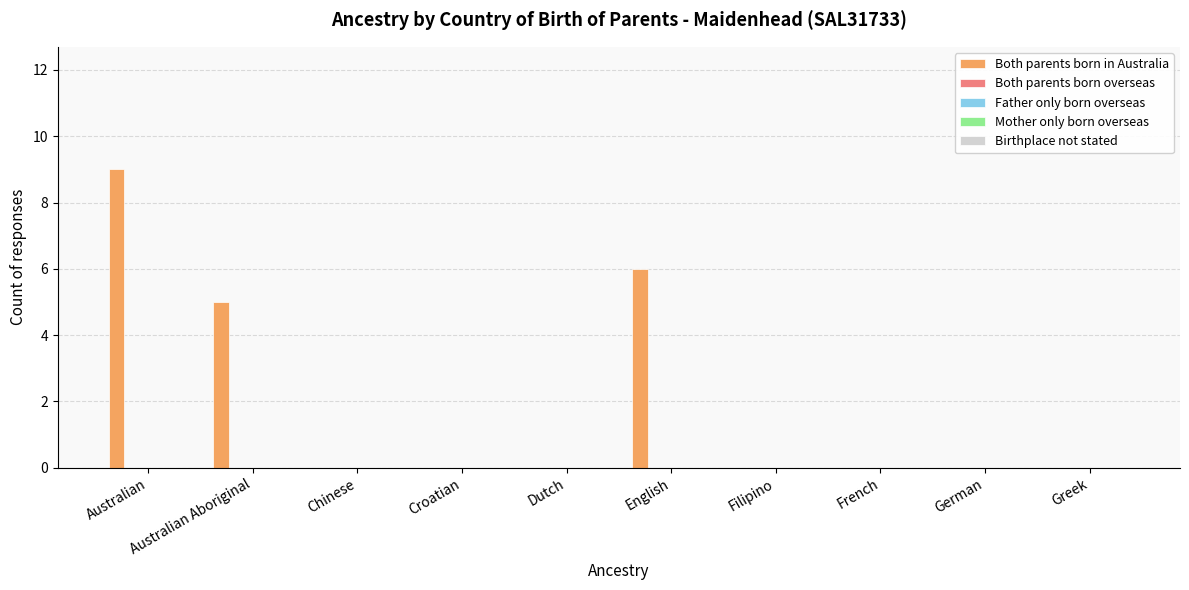

What is the sum of all values?

20